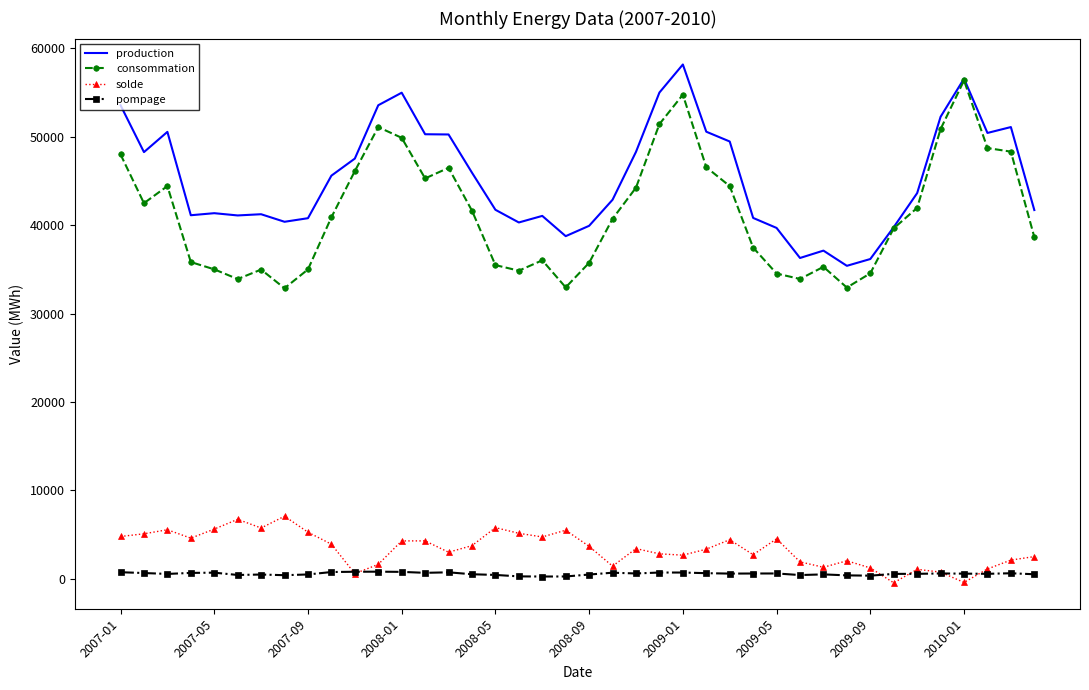

True or false: solde and production cross at least once.

False